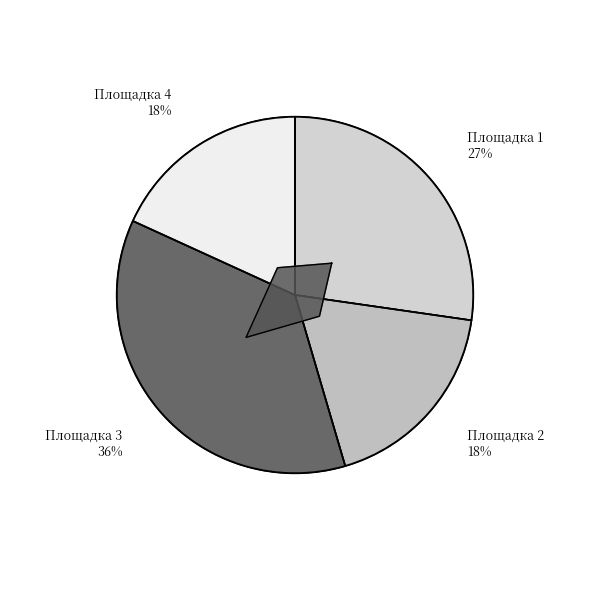

How many segments does this pie chart have?

4